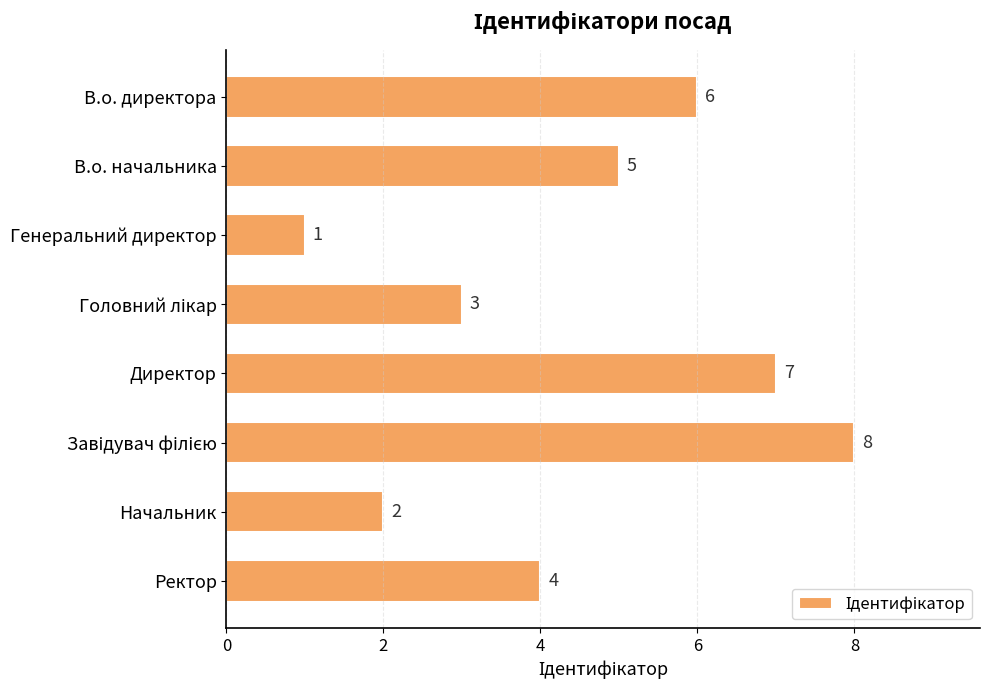

How many values are below 5?

4